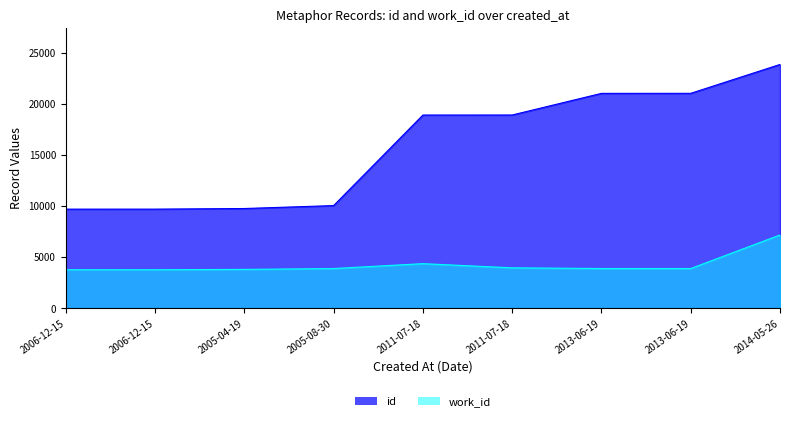

How many lines are shown in the chart?

2